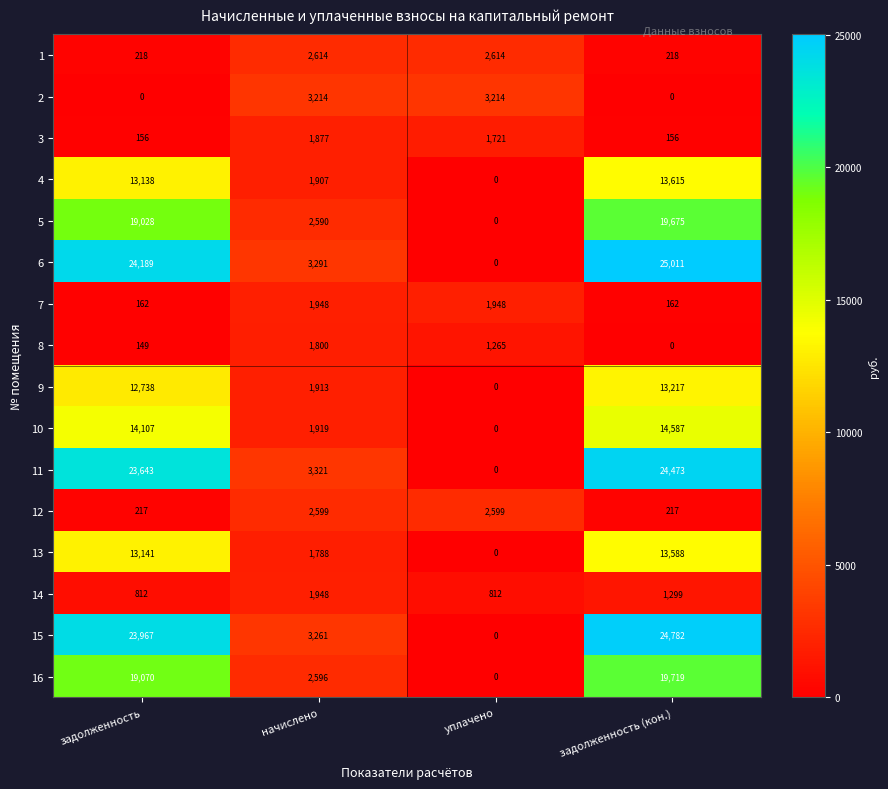

At which label does 8 first exceed 1265?

начислено